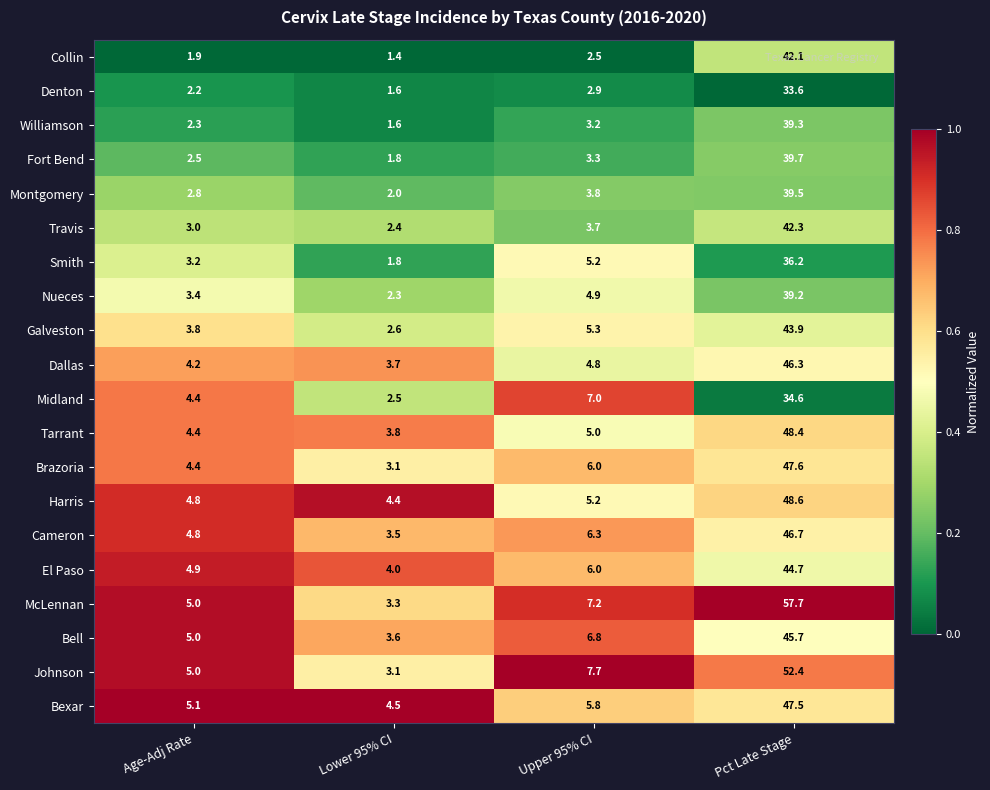

Rank the series by their maximum value, from highest to lowest.

McLennan, Johnson, Harris, Tarrant, Brazoria, Bexar, Cameron, Dallas, Bell, El Paso, Galveston, Travis, Collin, Fort Bend, Montgomery, Williamson, Nueces, Smith, Midland, Denton